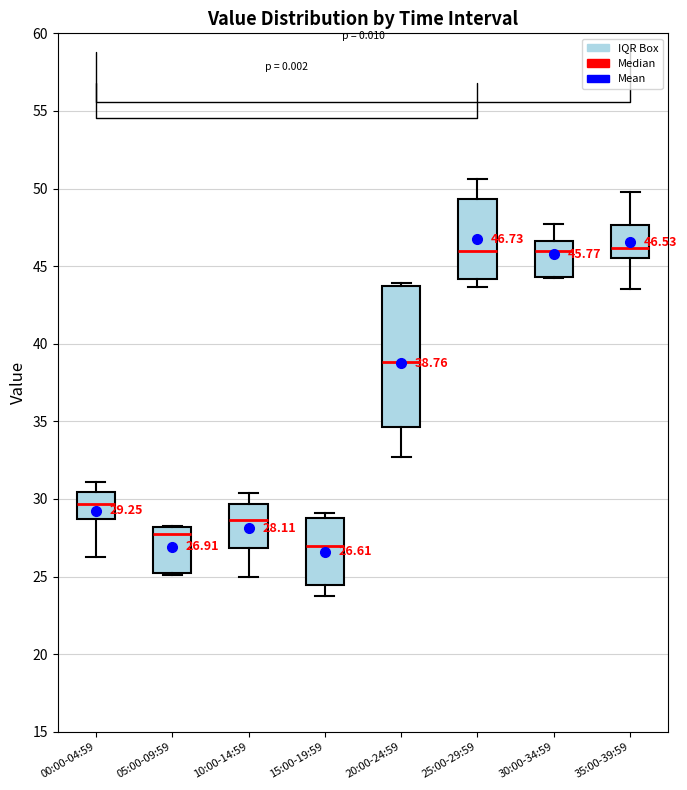

Which box is the tallest, from its lower edge to its upper edge?

20:00-24:59